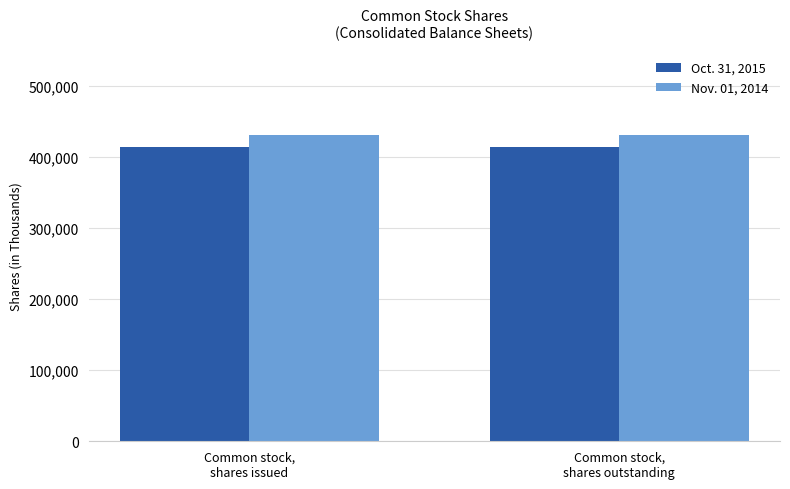

Count the number of data series in this chart.

2